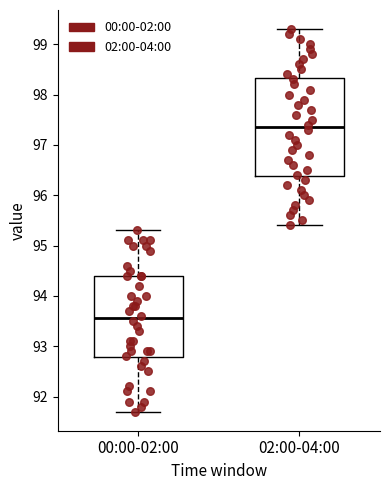

Which box's median line is the highest?

02:00-04:00